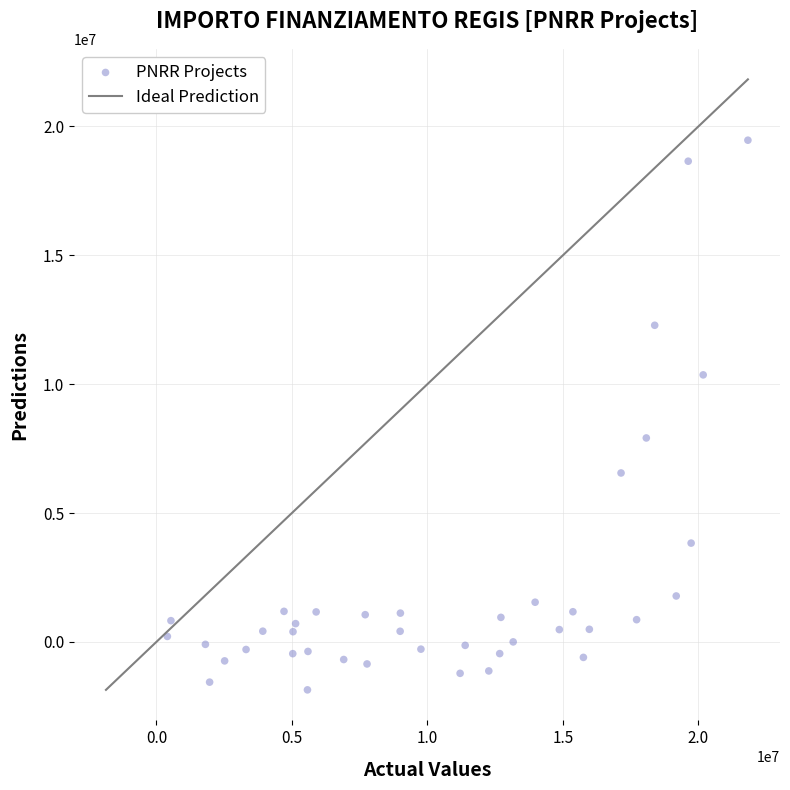

What Y value in the scatter plot is closest to 8802858?

7913193.6